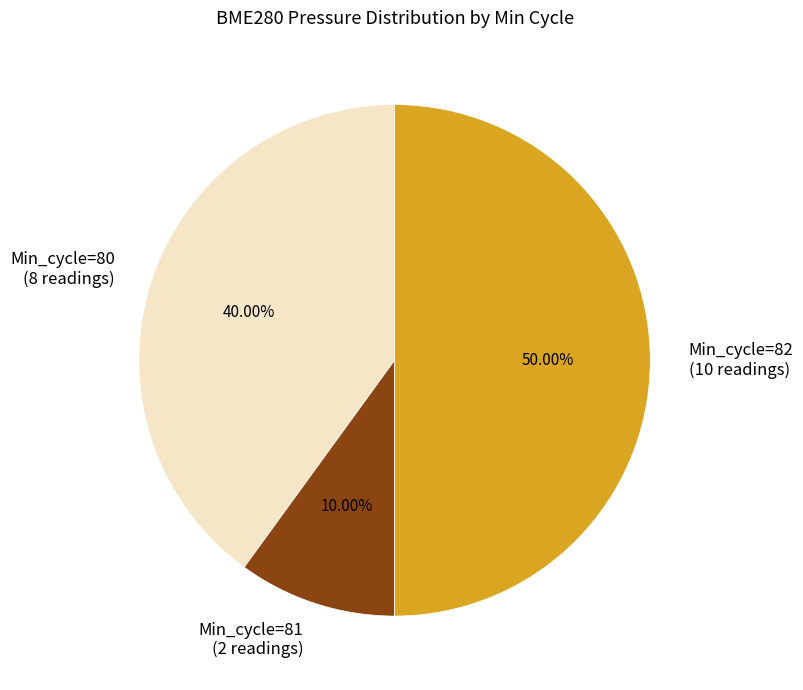

Do Min_cycle=82 (10 readings) and Min_cycle=80 (8 readings) together represent more than half of the pie?

Yes